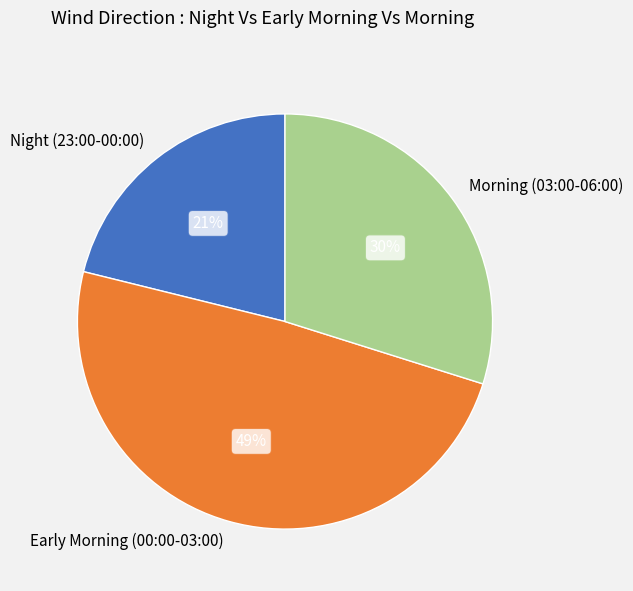

The Night (23:00-00:00) slice represents 15% of the pie. True or false?

False